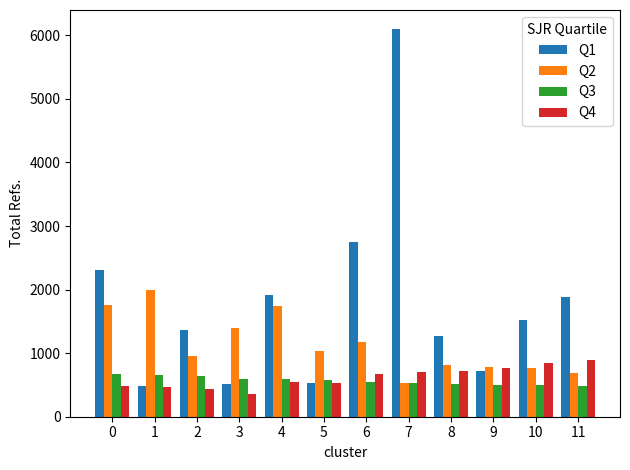

What is the total value across all series at 6?

5141